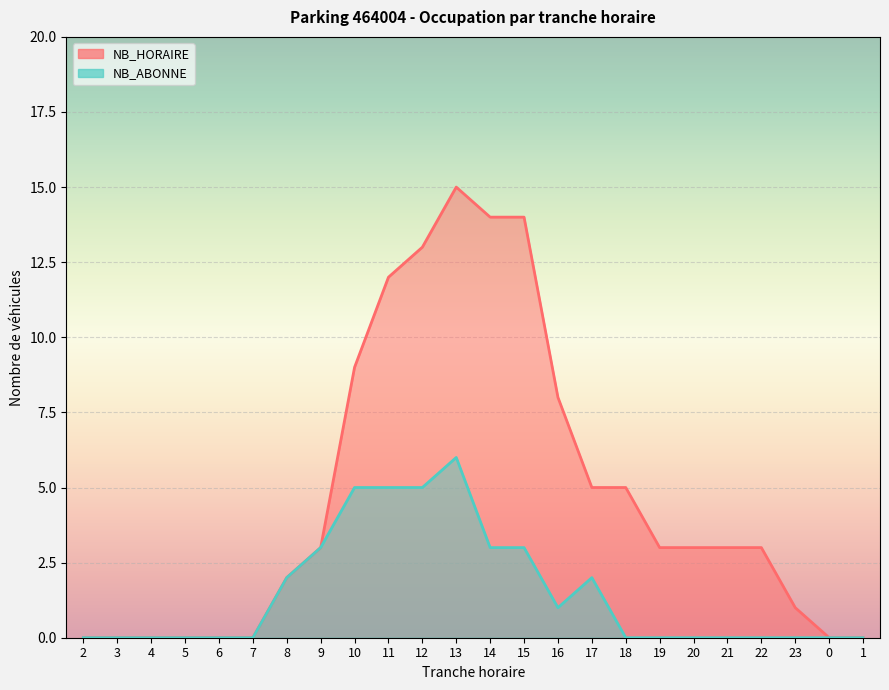

Reading left to right, extract all data points from this chart.

NB_HORAIRE: 2=0	3=0	4=0	5=0	6=0	7=0	8=2	9=3	10=9	11=12	12=13	13=15	14=14	15=14	16=8	17=5	18=5	19=3	20=3	21=3	22=3	23=1	0=0	1=0
NB_ABONNE: 2=0	3=0	4=0	5=0	6=0	7=0	8=2	9=3	10=5	11=5	12=5	13=6	14=3	15=3	16=1	17=2	18=0	19=0	20=0	21=0	22=0	23=0	0=0	1=0